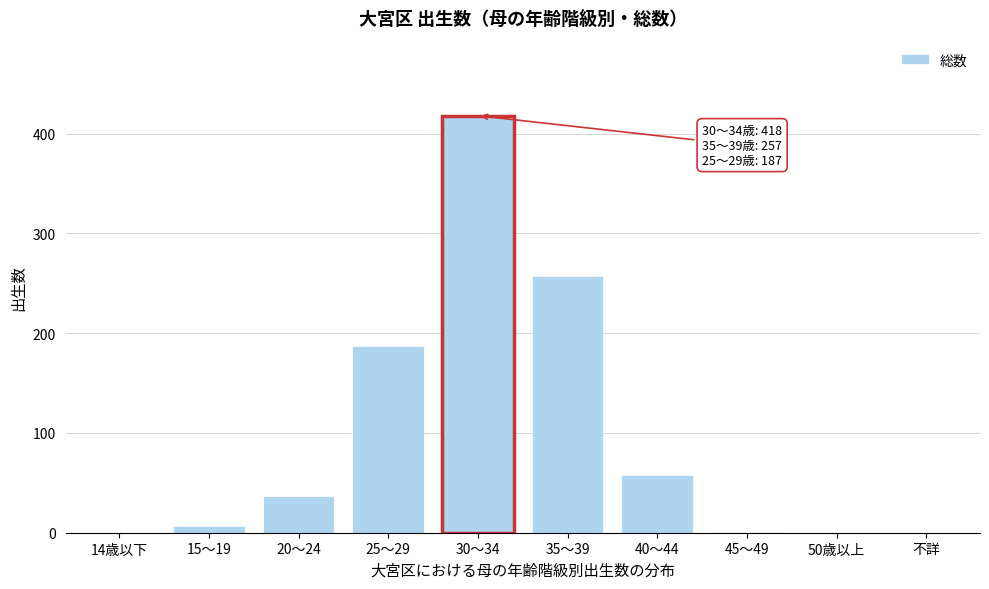

What is the maximum value shown in the chart?

418